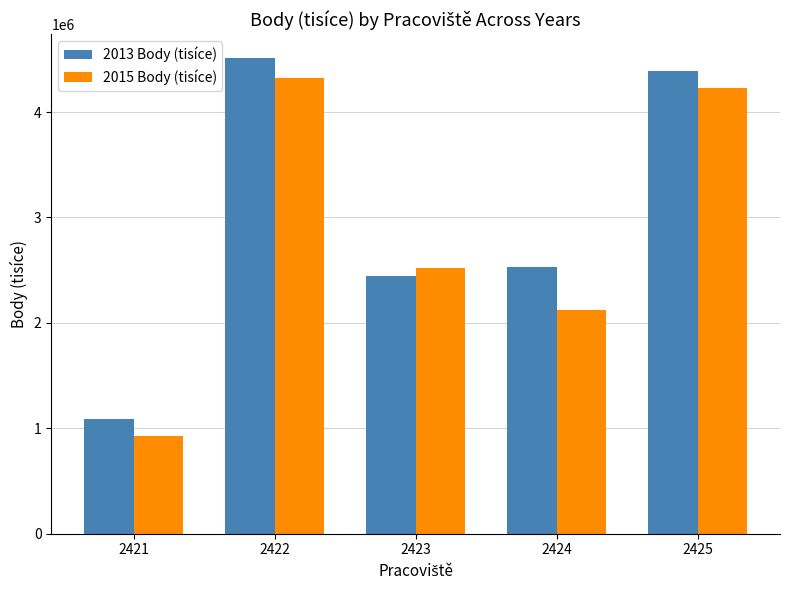

Reading left to right, what are all the values shown in this chart?

2013 Body (tisíce): 1088003.4	4512473.4	2446640.0	2532030.0	4388236.6
2015 Body (tisíce): 926371.1	4322885.6	2521796.7	2118230.0	4229446.6